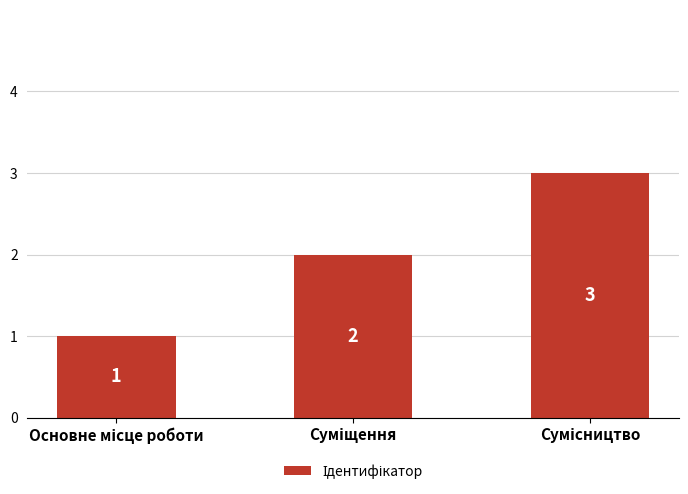

What is the value of the 2nd bar from the left?

2